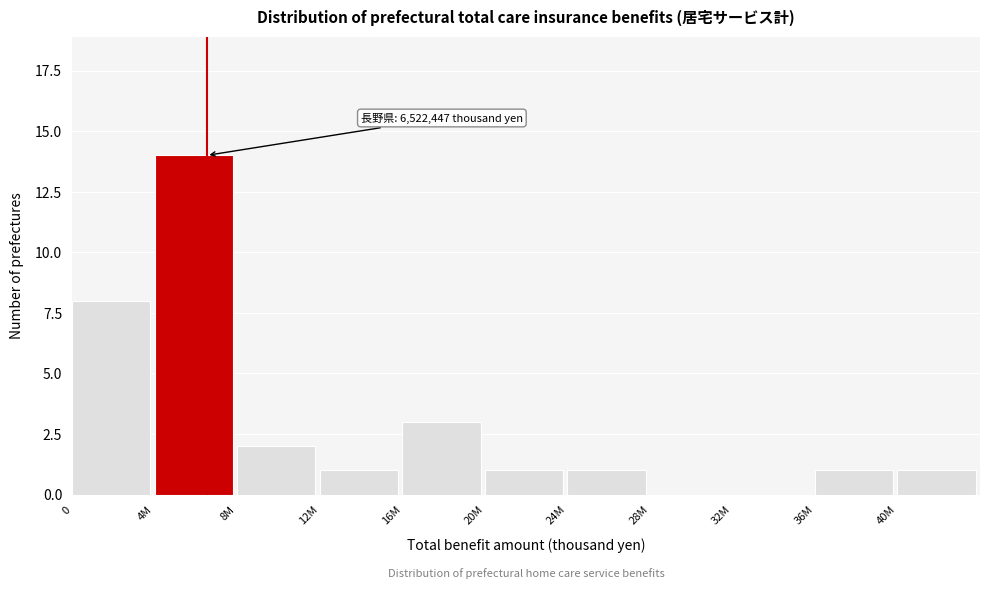

Reading left to right, what are all the values shown in this chart?

0=8	4M=14	8M=2	12M=1	16M=3	20M=1	24M=1	28M=0	32M=0	36M=1	40M=1